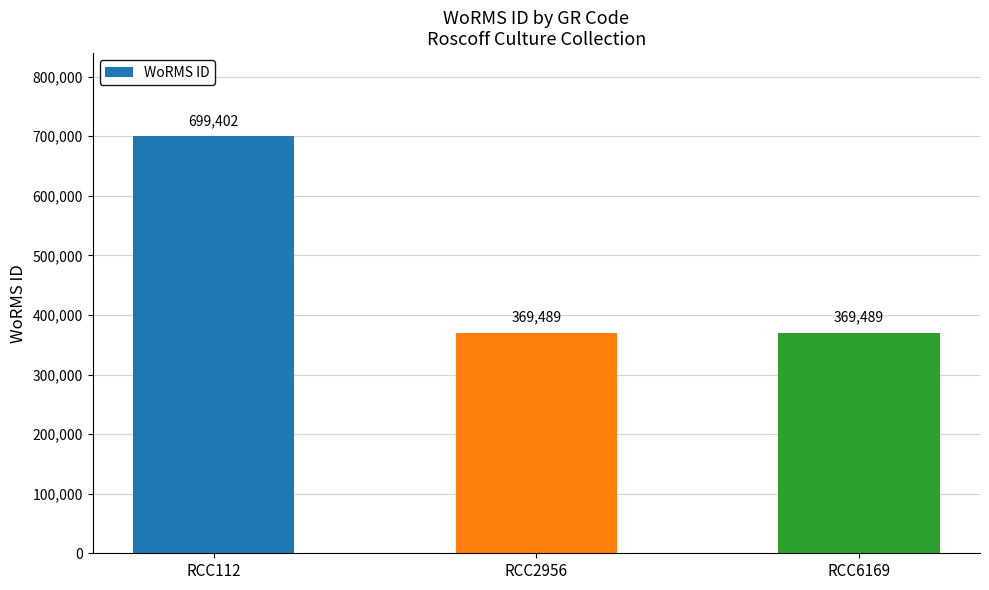

What is the maximum value shown in the chart?

699402